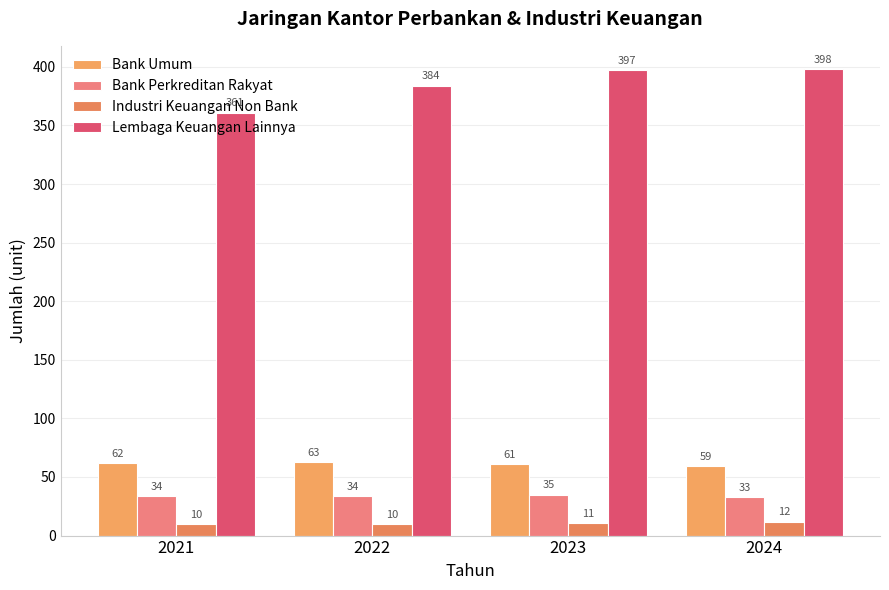

What is the value of the Lembaga Keuangan Lainnya bar at the 3rd from the left?

397